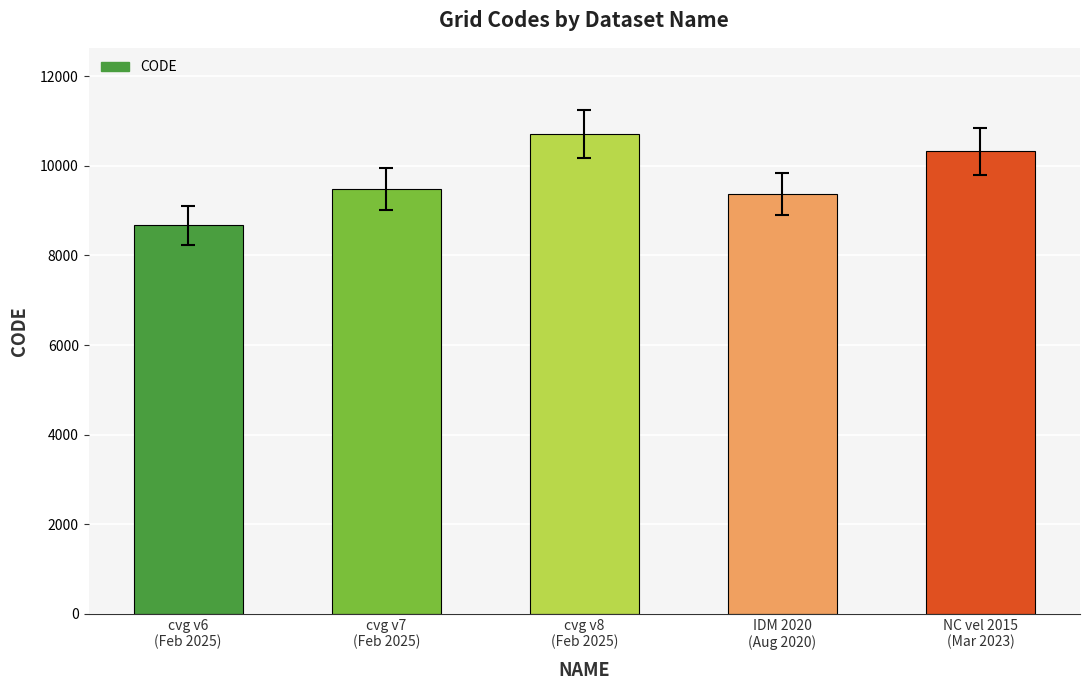

What position from the left is cvg v6
(Feb 2025)?

1